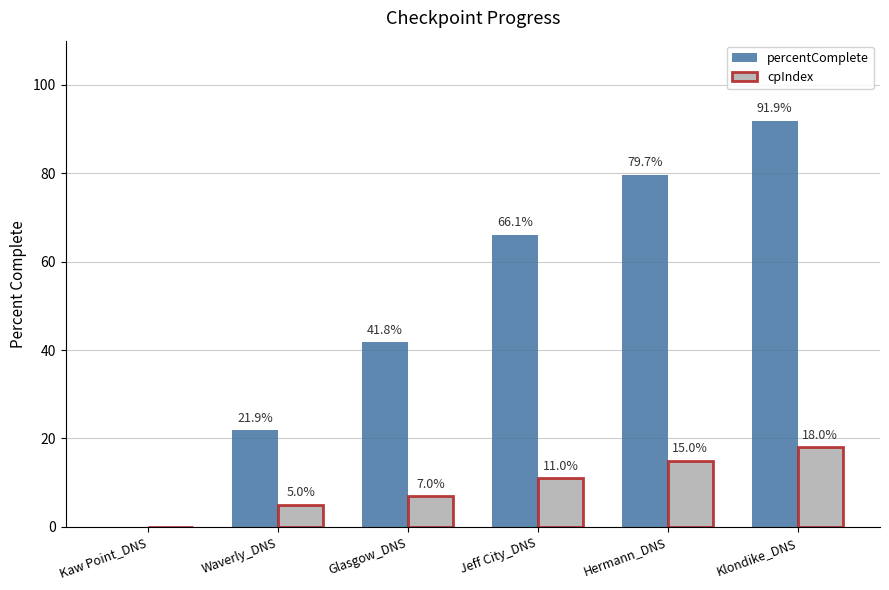

Which category has the highest value in the percentComplete series?

Klondike_DNS